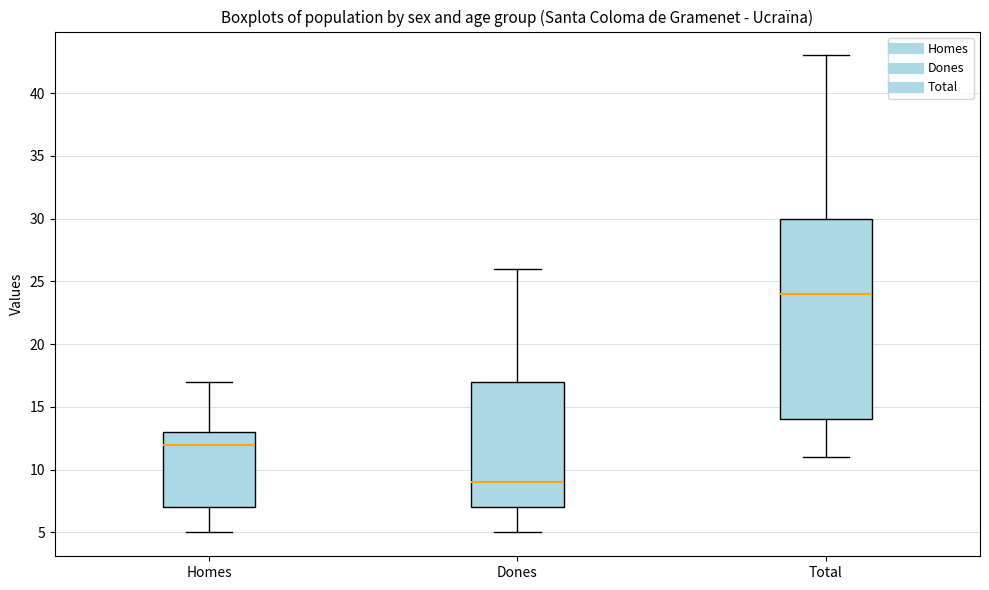

Comparing the boxes themselves (not the whiskers), which one is the tallest?

Total